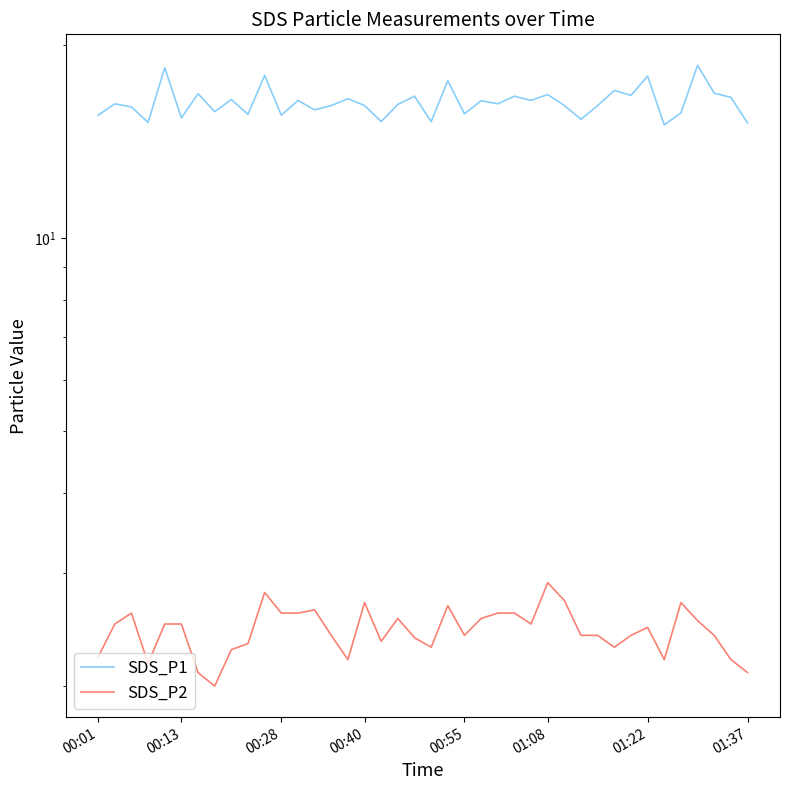

What is the difference between the second highest and minimum values in the SDS_P2 series?

0.8